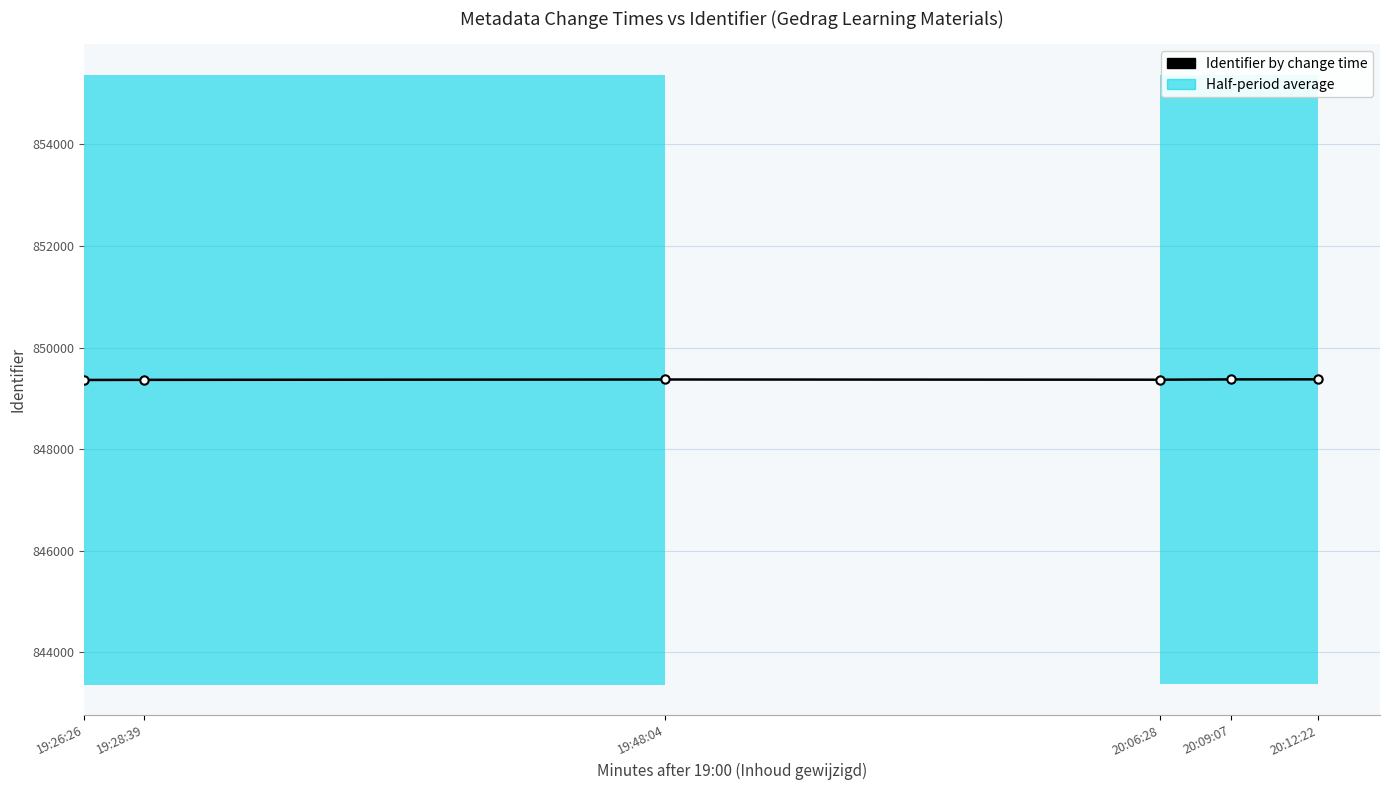

Rank the categories by value from highest to lowest.

20:12:22, 20:09:07, 19:48:04, 20:06:28, 19:28:39, 19:26:26